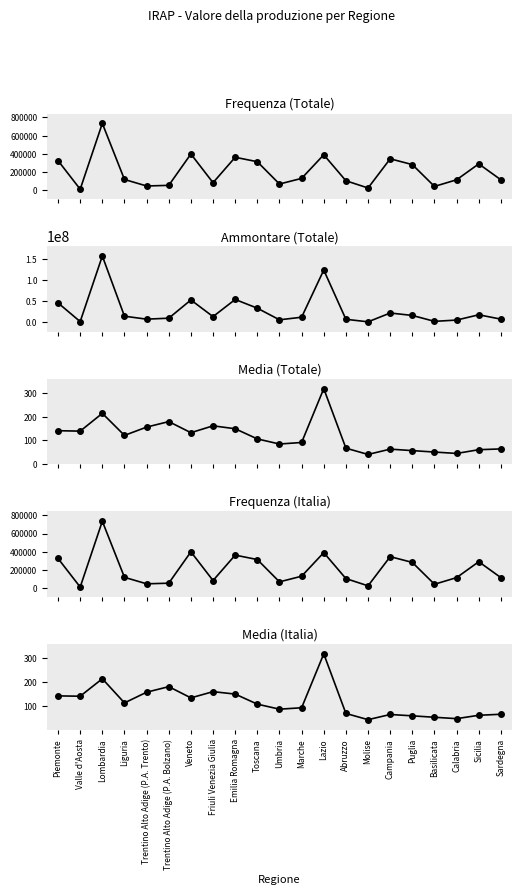

Which series changed the most between Lombardia and Toscana?

Ammontare (Totale)